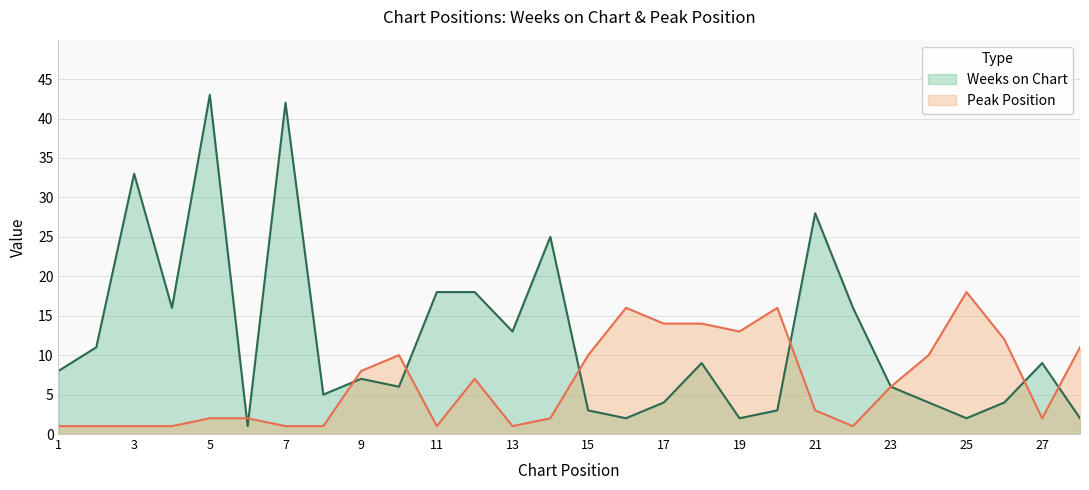

Where do Weeks on Chart and Peak Position first cross each other?

5 and 6